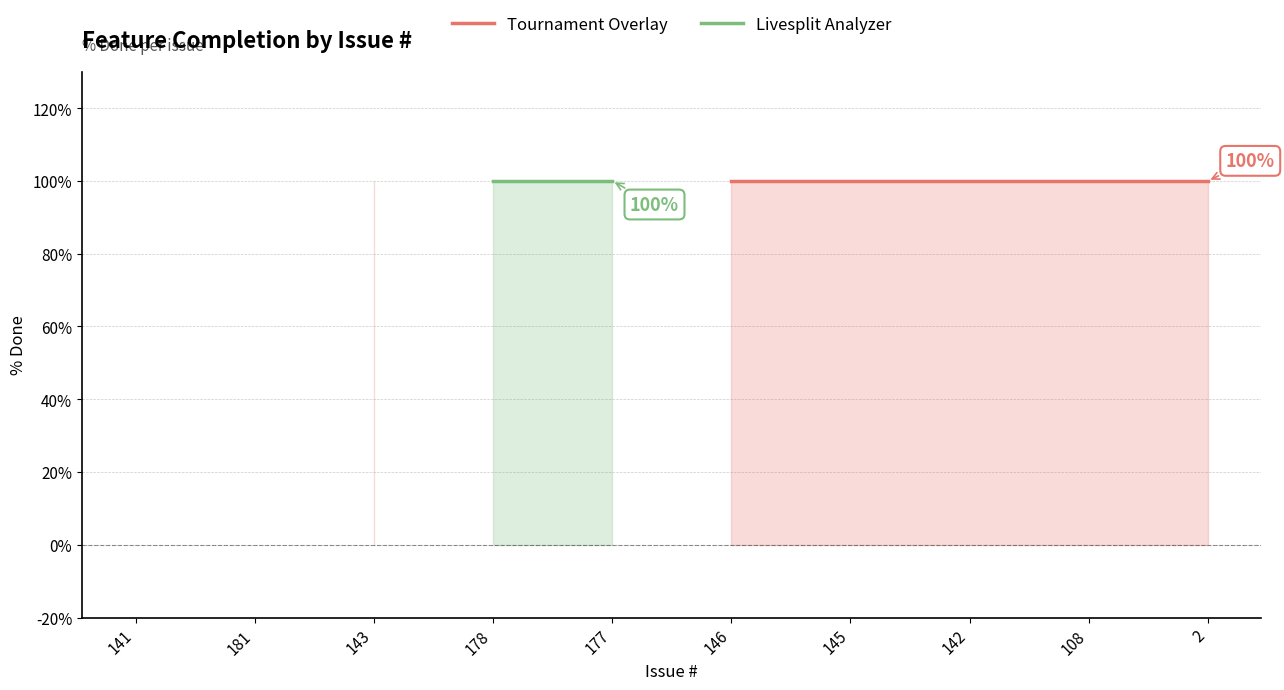

True or false: Tournament Overlay has more than 0 points higher than both neighbors.

False